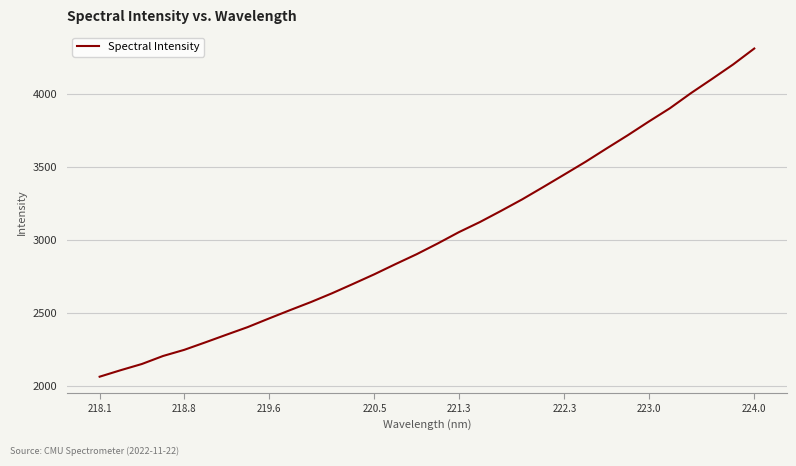

What is the smallest value displayed?

2066.8